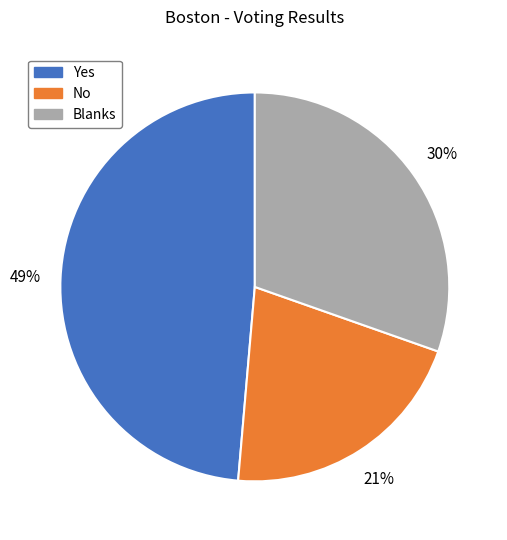

Which slice is the largest?

Yes